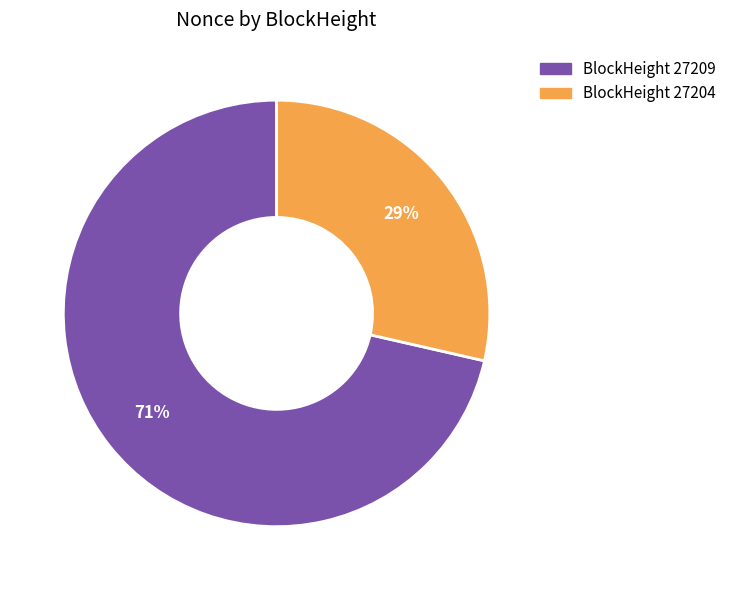

Between 27209 and 27204, which is larger?

27209